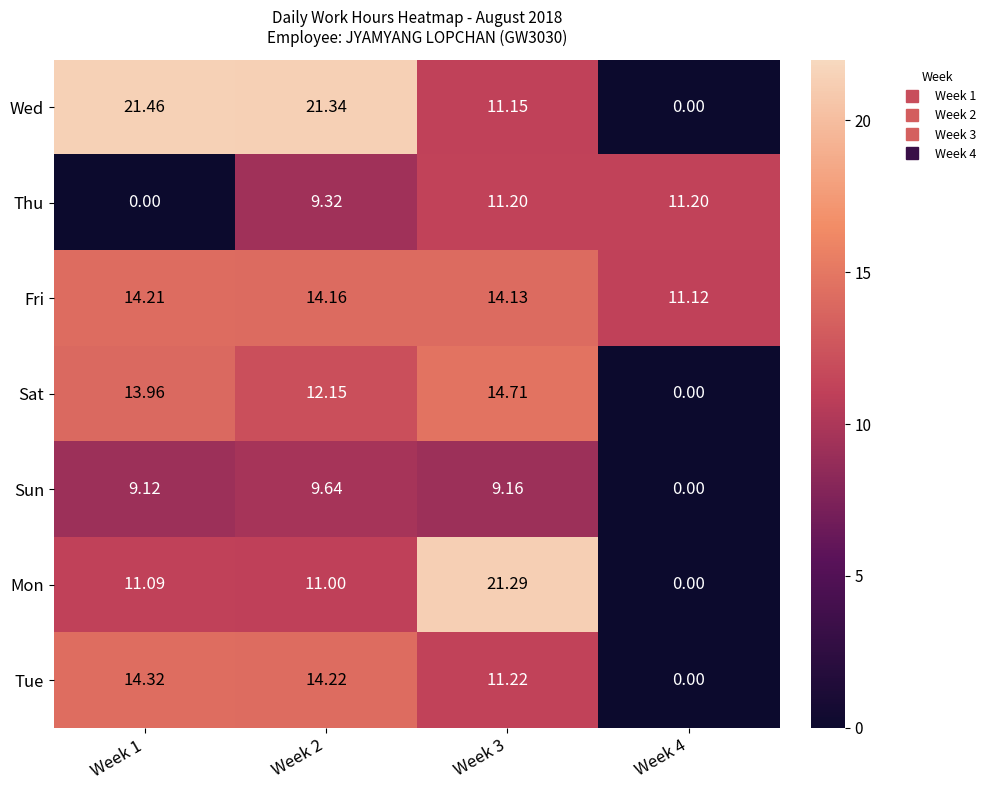

Between Week 1 and Week 2, which series saw the biggest shift?

Thu